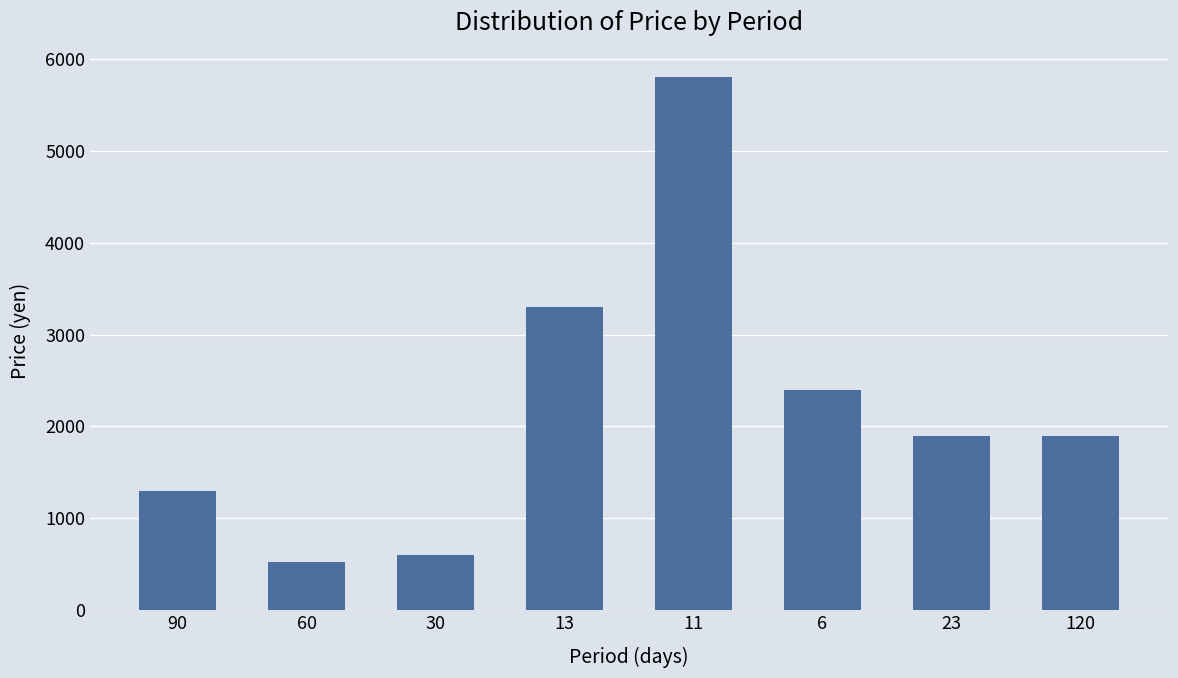

Reading left to right, transcribe all the data shown in this chart.

1300	520	600	3300	5800	2400	1900	1900